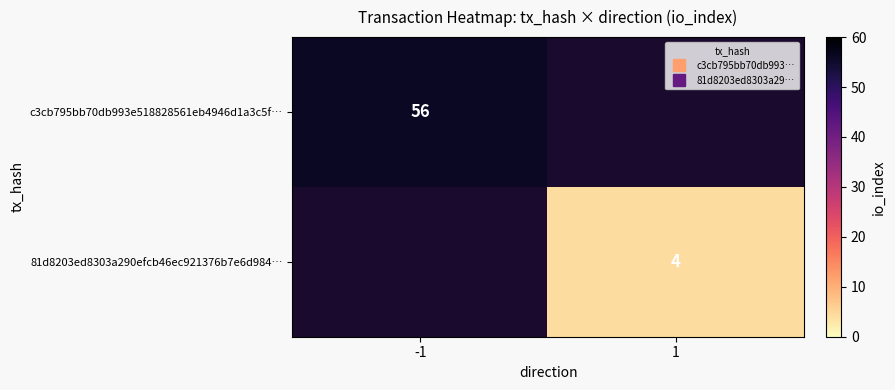

At which category does the chart reach its peak across all series?

-1